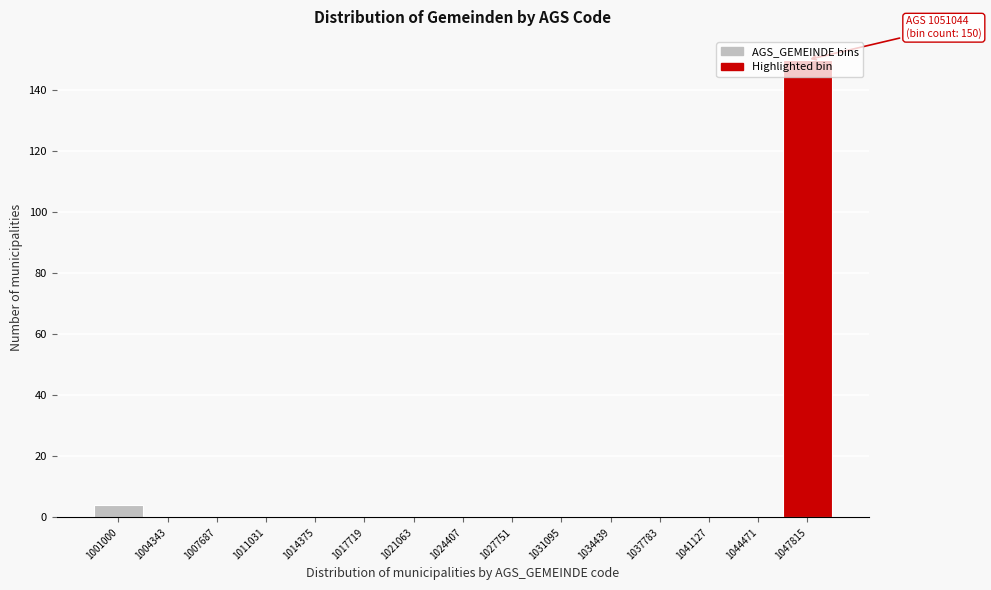

What is the sum of all values?

154